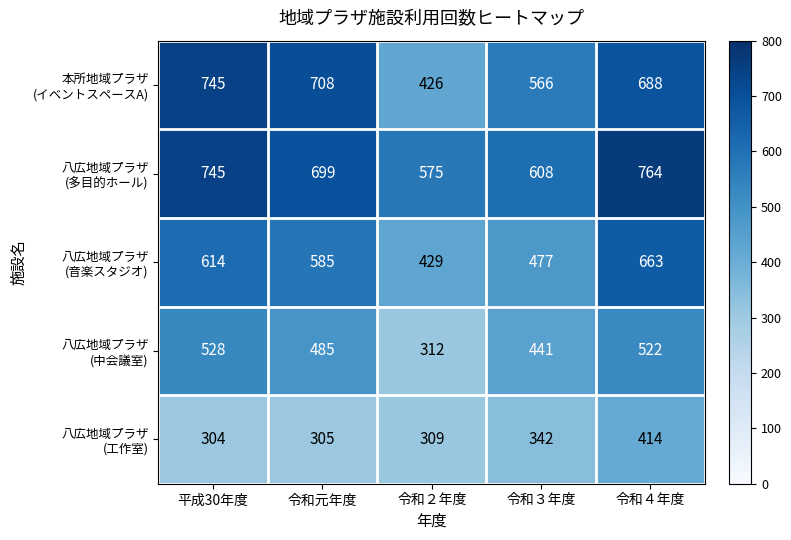

At which category does the chart reach its peak across all series?

令和４年度